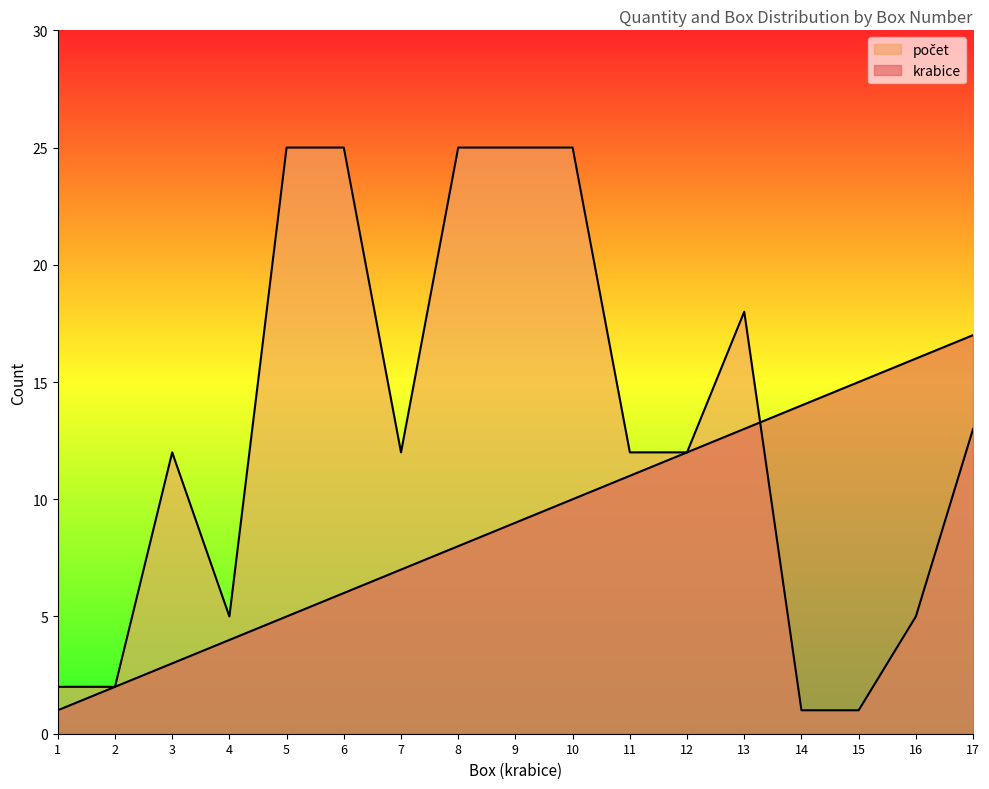

Rank the categories by krabice value from highest to lowest.

17, 16, 15, 14, 13, 12, 11, 10, 9, 8, 7, 6, 5, 4, 3, 2, 1